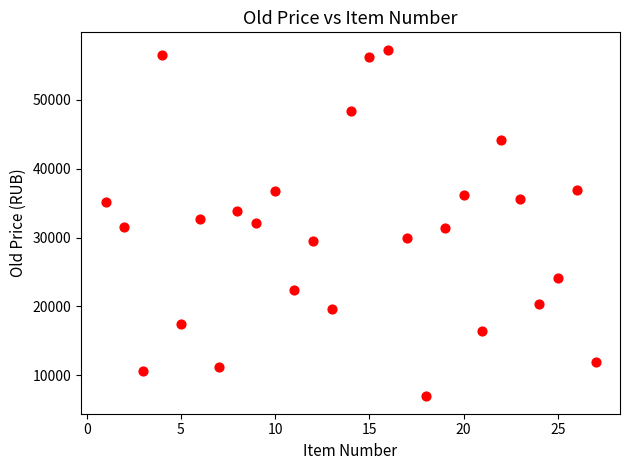

What is the range of X values (max minus min)?

26